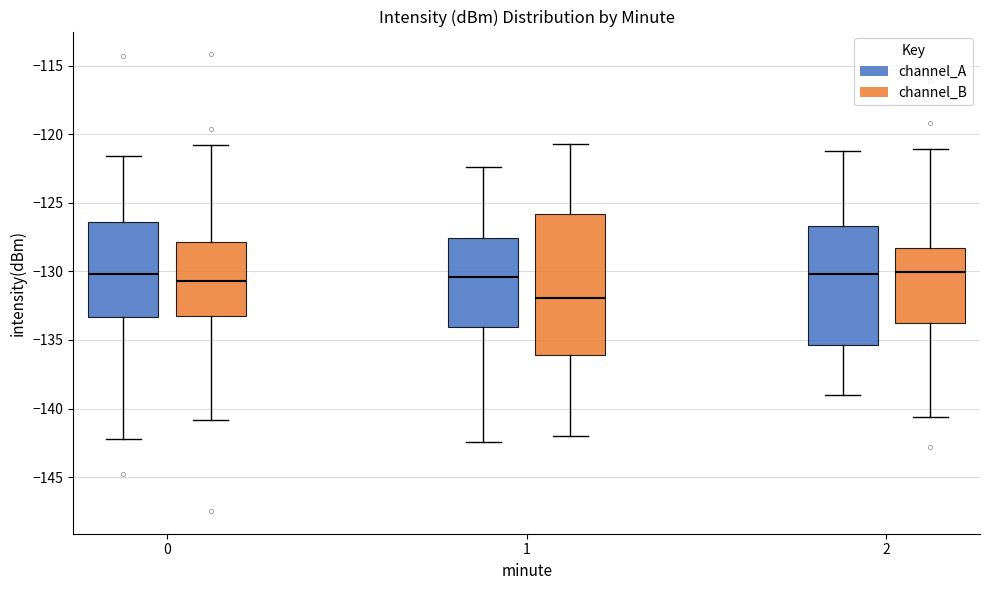

Reading left to right, read every box against the y-axis: the position of its median line, the range the box covers, and the ends of its whiskers. The values are not printed on the chart, so give them approximately, as read against the axis.

0 (channel_A): median -130.0, box -133.5 to -126.5, whiskers -142.5 to -121.5
0 (channel_B): median -130.5, box -133.0 to -128.0, whiskers -141.0 to -120.5
1 (channel_A): median -130.5, box -134.0 to -127.5, whiskers -142.5 to -122.5
1 (channel_B): median -132.0, box -136.0 to -126.0, whiskers -142.0 to -120.5
2 (channel_A): median -130.0, box -135.5 to -126.5, whiskers -139.0 to -121.0
2 (channel_B): median -130.0, box -134.0 to -128.5, whiskers -140.5 to -121.0